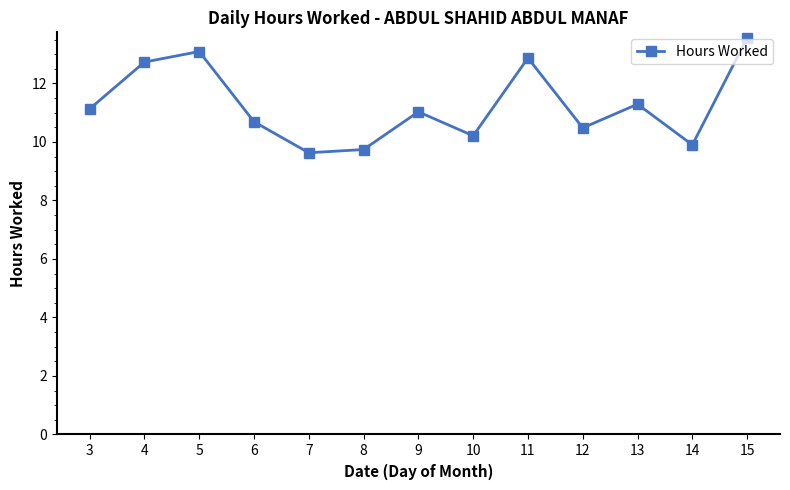

Which category has the highest value across all series?

15